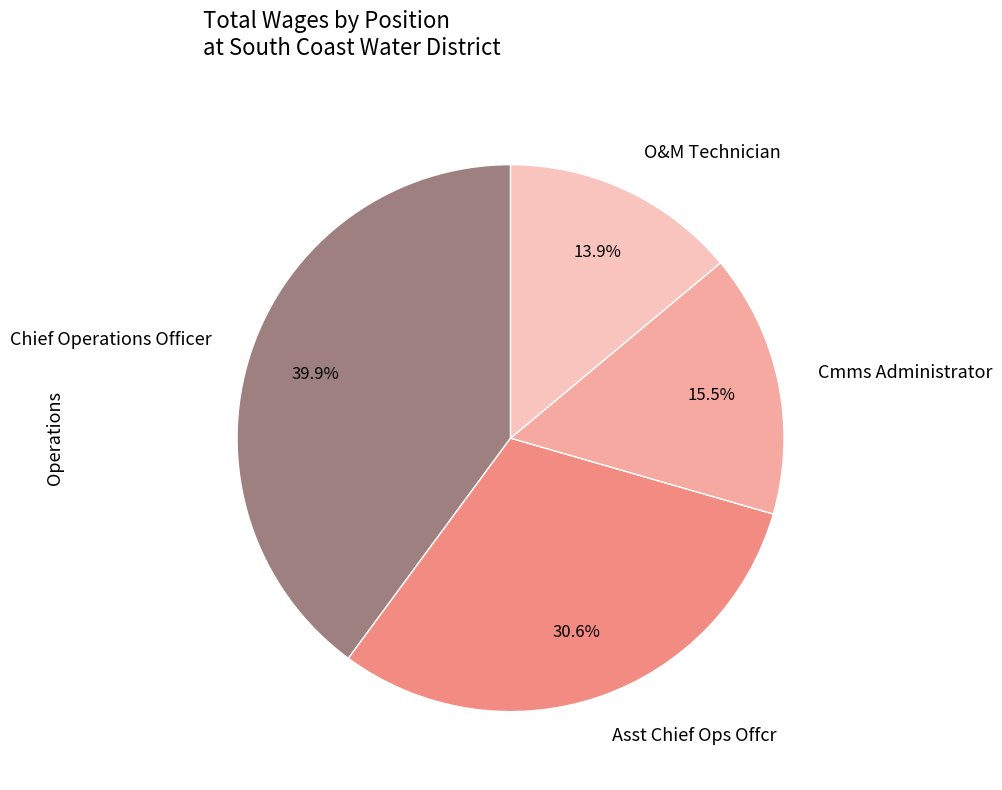

What is the ratio of the value at Asst Chief Ops Offcr to the value at Chief Operations Officer?

0.8